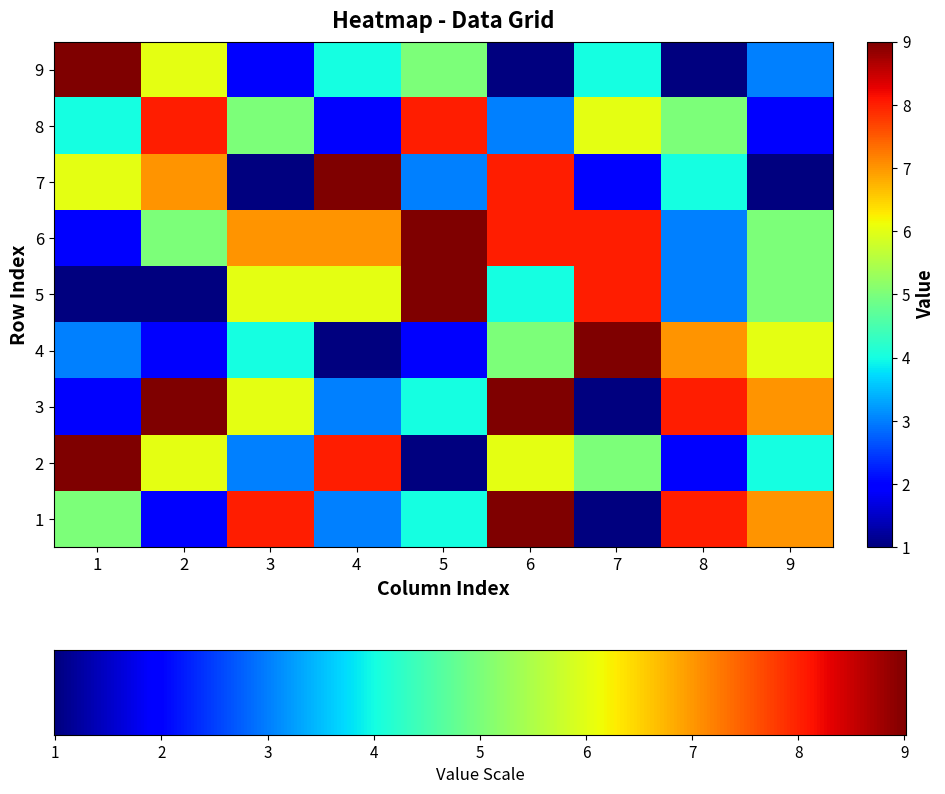

List the series in order of their peak value, highest first.

1, 2, 3, 4, 5, 6, 7, 9, 8